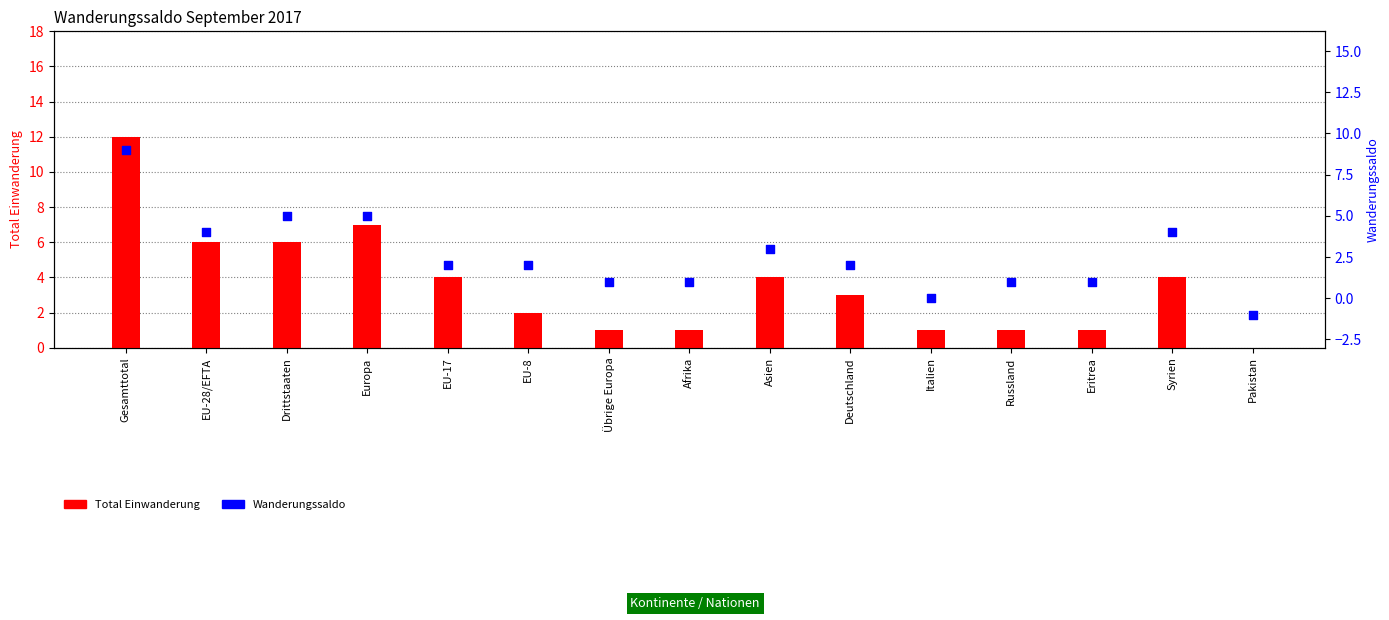

What is the total value across all series at Übrige Europa?

2